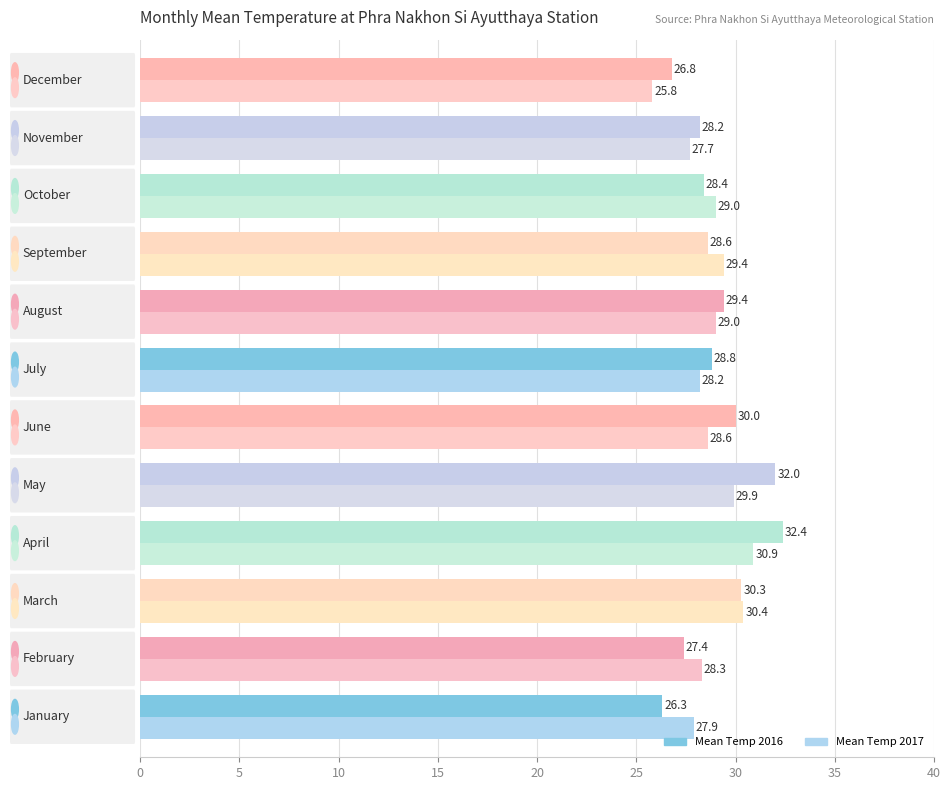

Which series has the widest spread of values?

Mean Temp 2016